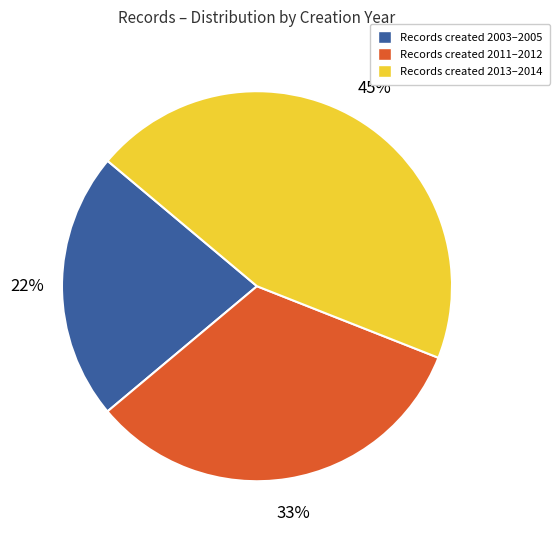

Which has a higher value, Records created 2013–2014 or Records created 2011–2012?

Records created 2013–2014